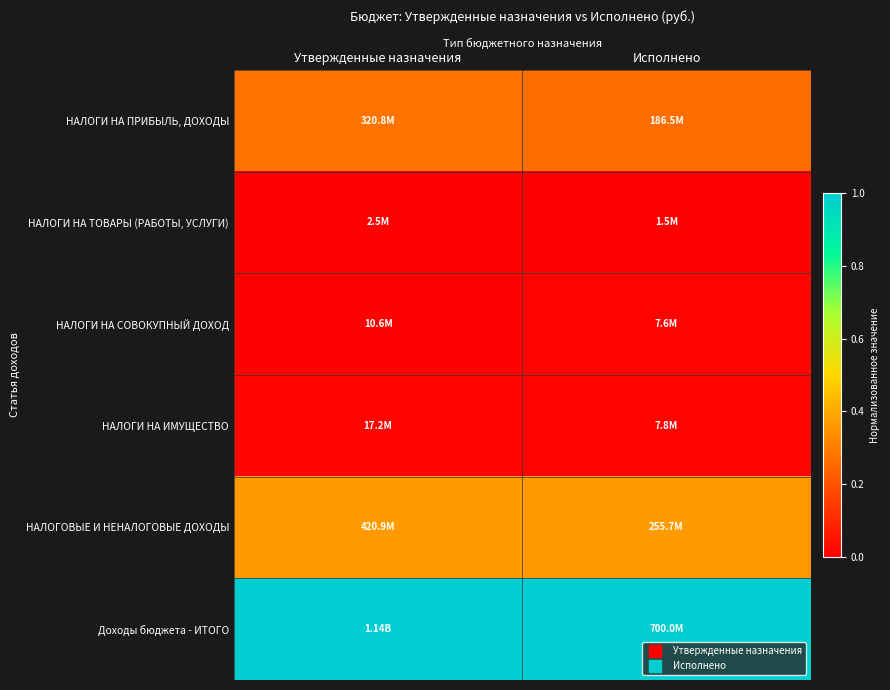

Between Исполнено and Утвержденные назначения, which is larger?

Утвержденные назначения